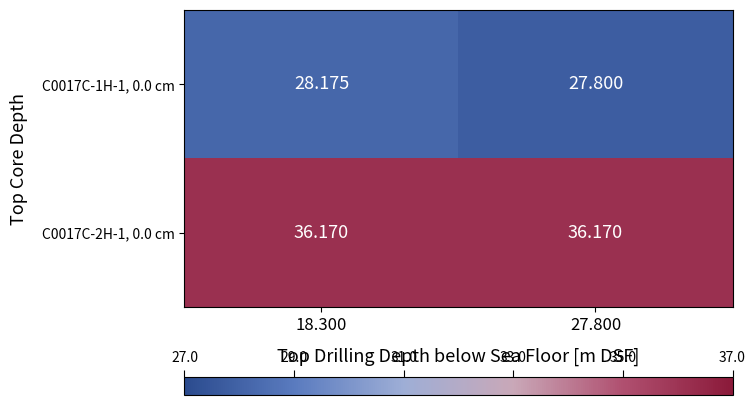

List the series in order of their overall mean, highest first.

C0017C-2H-1, 0.0 cm, C0017C-1H-1, 0.0 cm